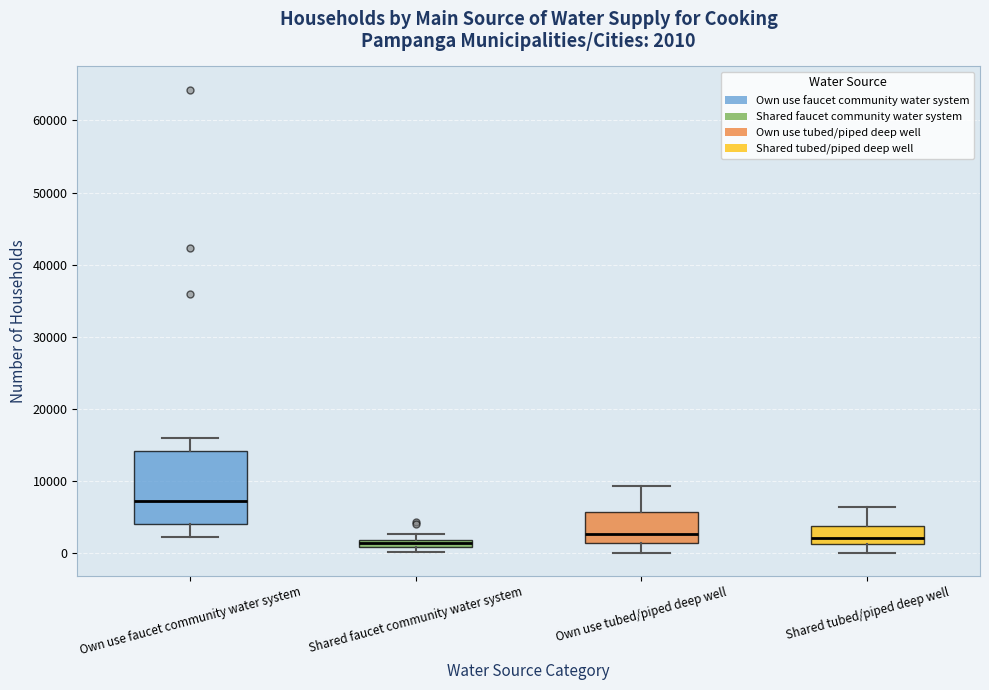

Which box's median line is the highest?

Own use faucet community water system